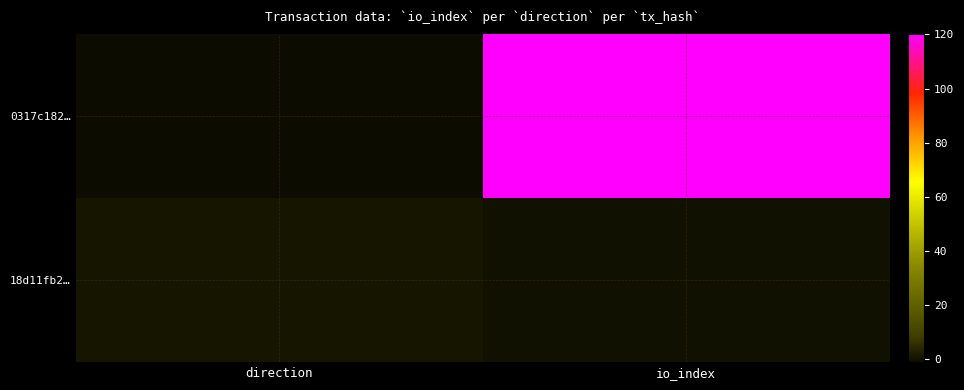

Which has a higher value, direction or io_index?

io_index